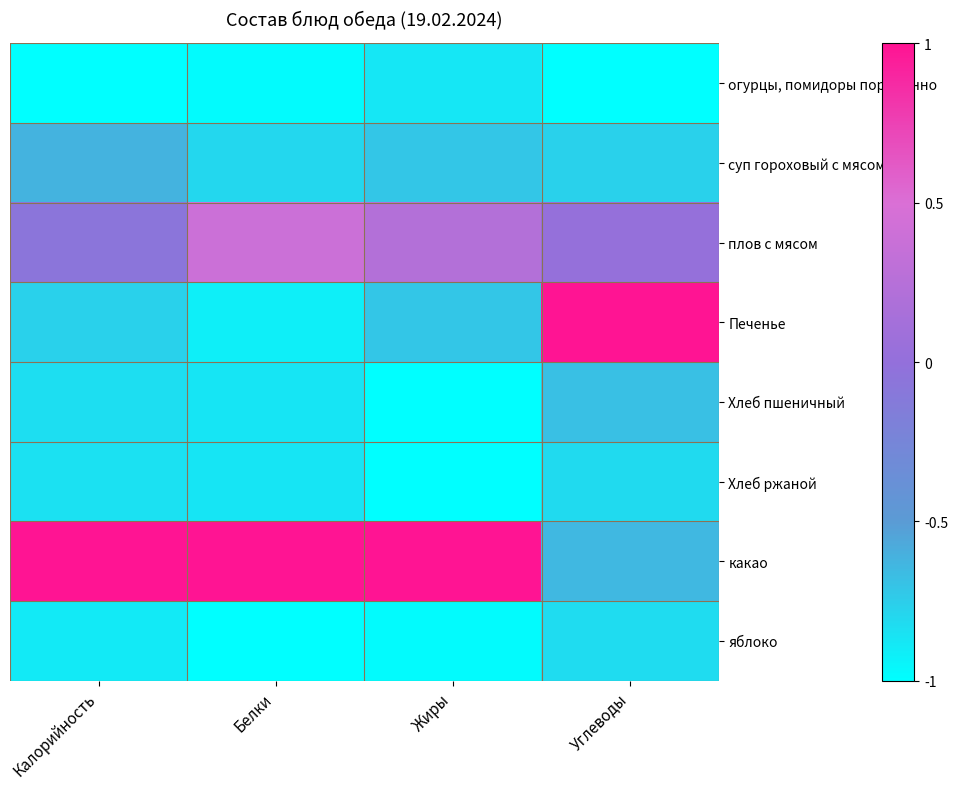

What is the total value across all series at Калорийность?

-4.0